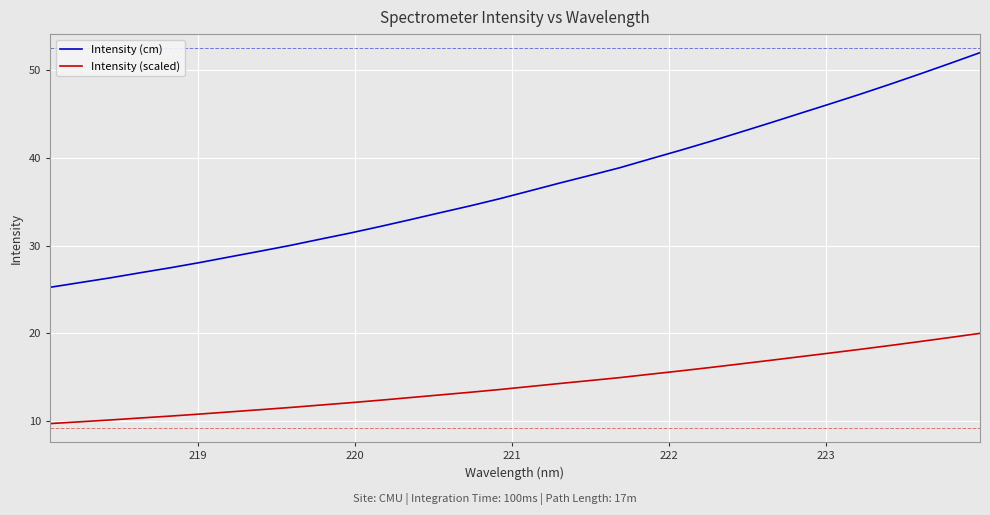

Which series has the largest range (max minus min)?

Intensity (cm)